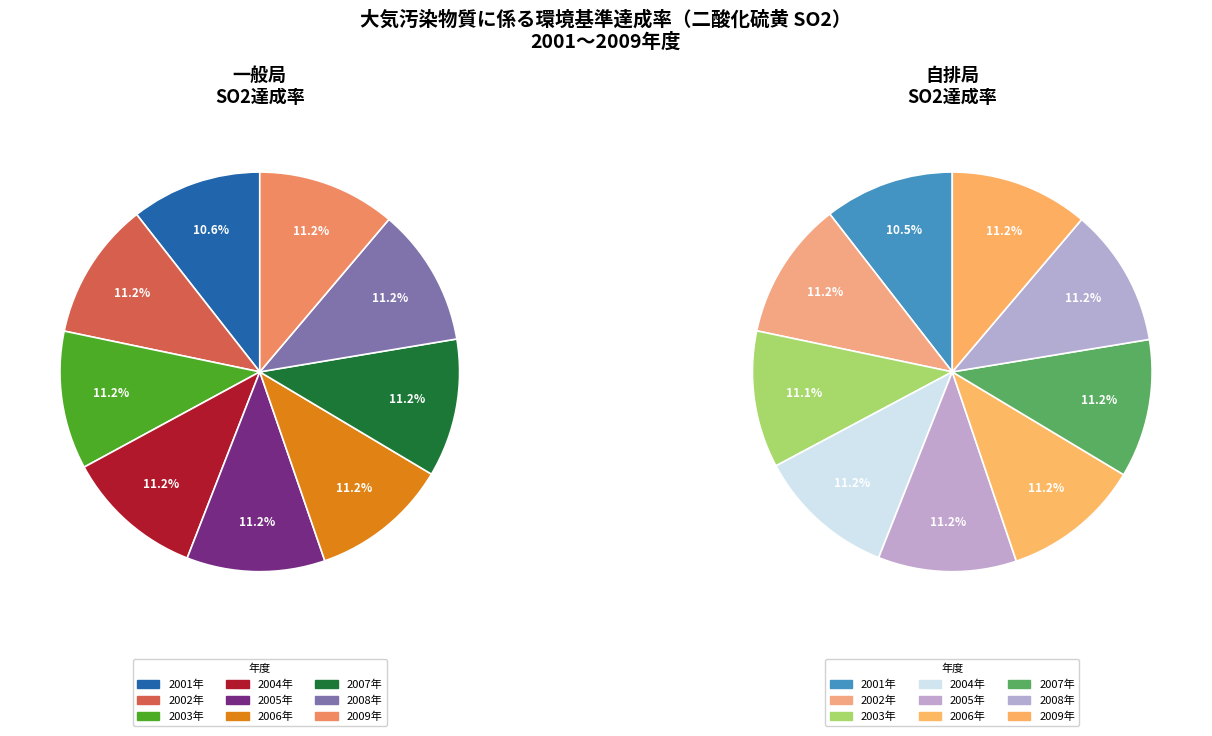

Does any single category account for the majority?

No